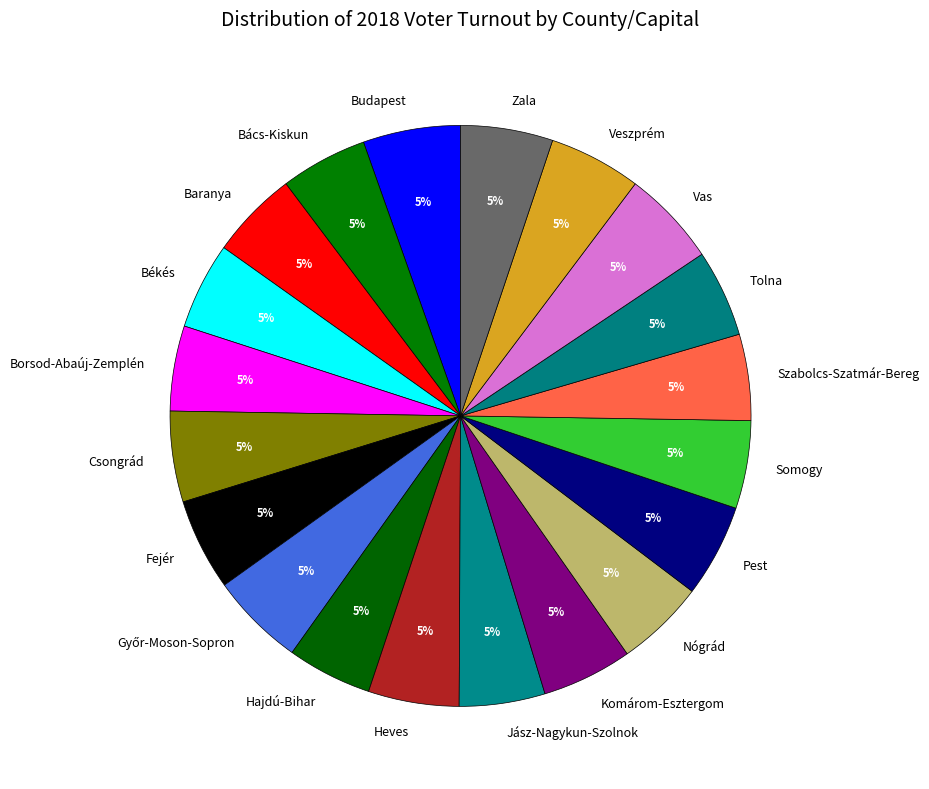

The Veszprém slice represents 12% of the pie. True or false?

False